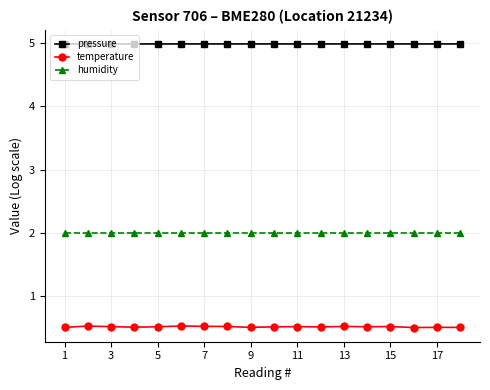

Reading left to right, transcribe all the data shown in this chart.

pressure: 5.0	5.0	5.0	5.0	5.0	5.0	5.0	5.0	5.0	5.0	5.0	5.0	5.0	5.0	5.0	5.0	5.0	5.0
temperature: 0.5	0.5	0.5	0.5	0.5	0.5	0.5	0.5	0.5	0.5	0.5	0.5	0.5	0.5	0.5	0.5	0.5	0.5
humidity: 2.0	2.0	2.0	2.0	2.0	2.0	2.0	2.0	2.0	2.0	2.0	2.0	2.0	2.0	2.0	2.0	2.0	2.0